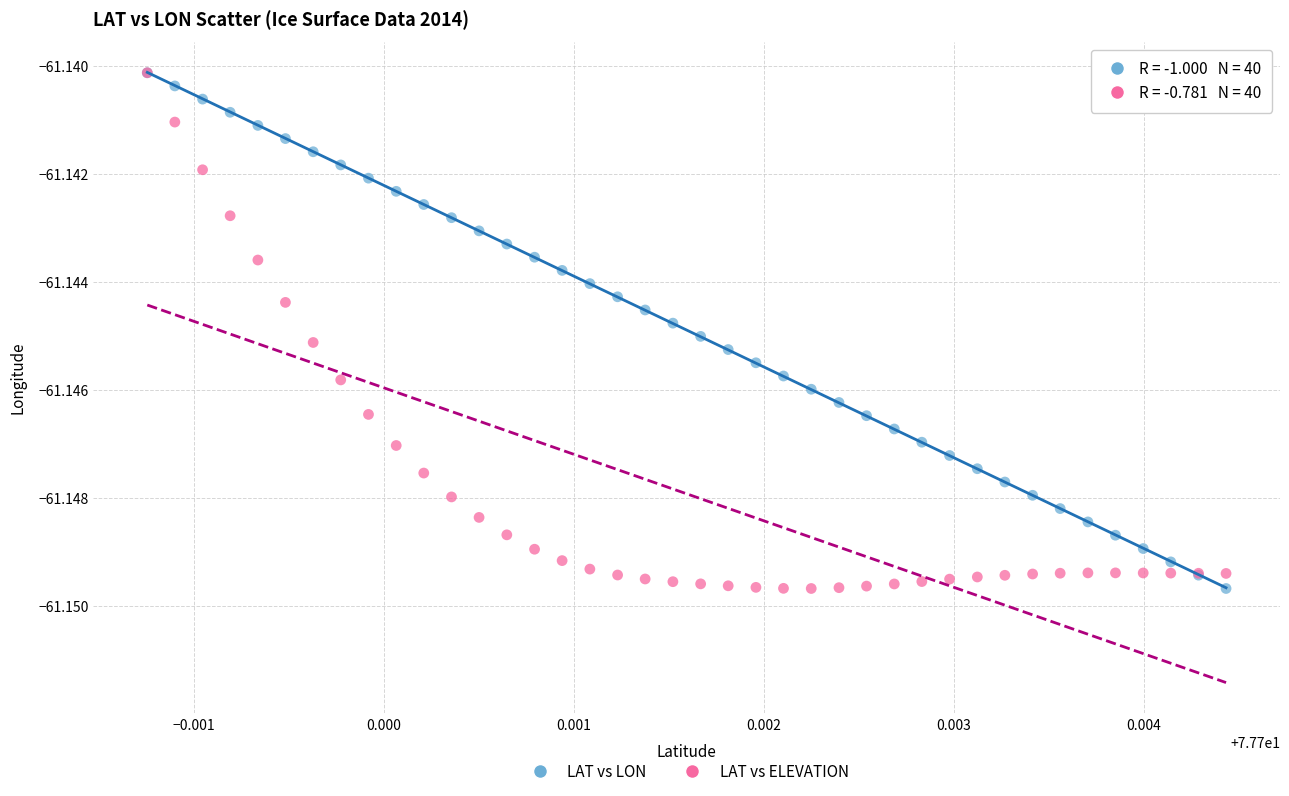

What are all the series names shown in the legend?

LAT vs LON, LAT vs ELEVATION